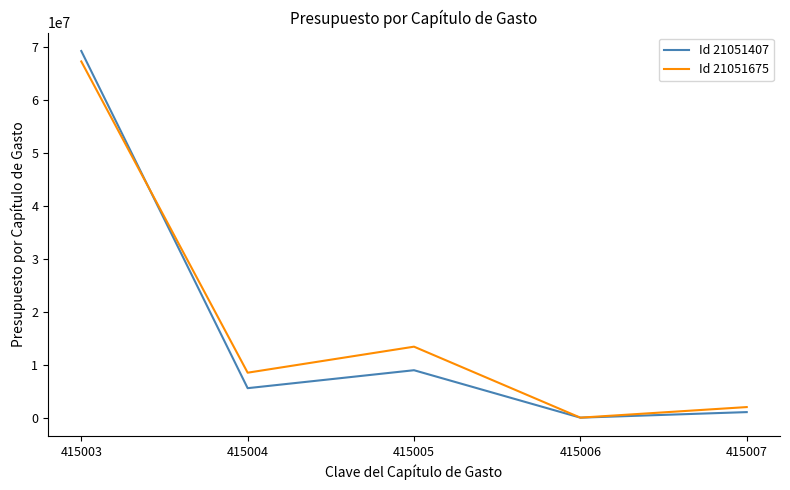

What is the spread (max minus min) of values at 415003?

1977857